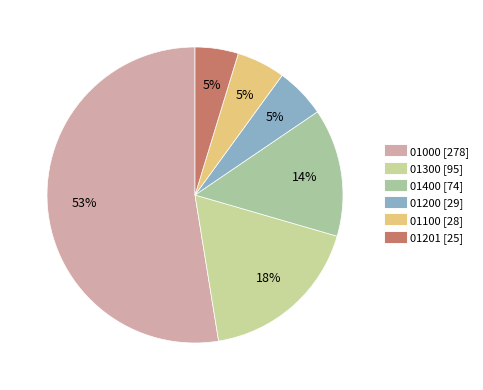

Which has a higher value, 01300 or 01200?

01300